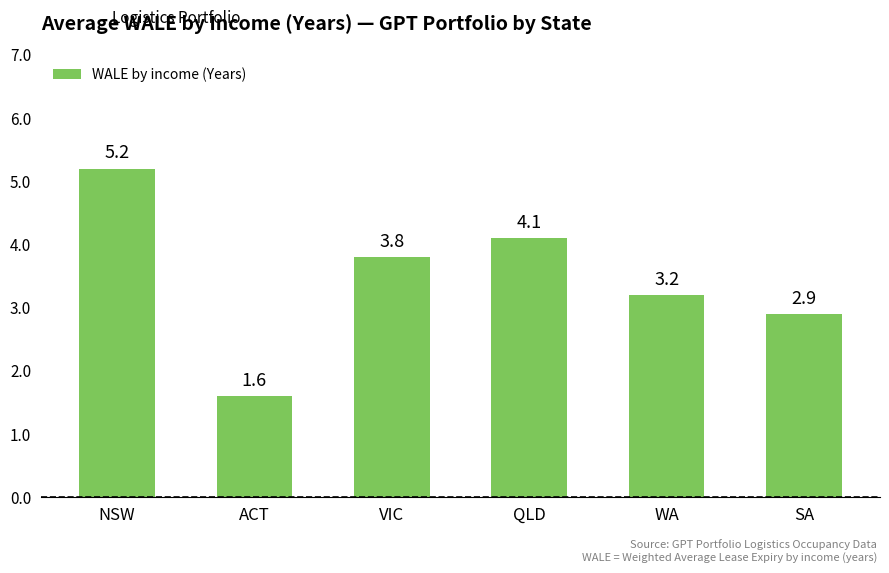

True or false: the data shows 2.0 at SA.

False